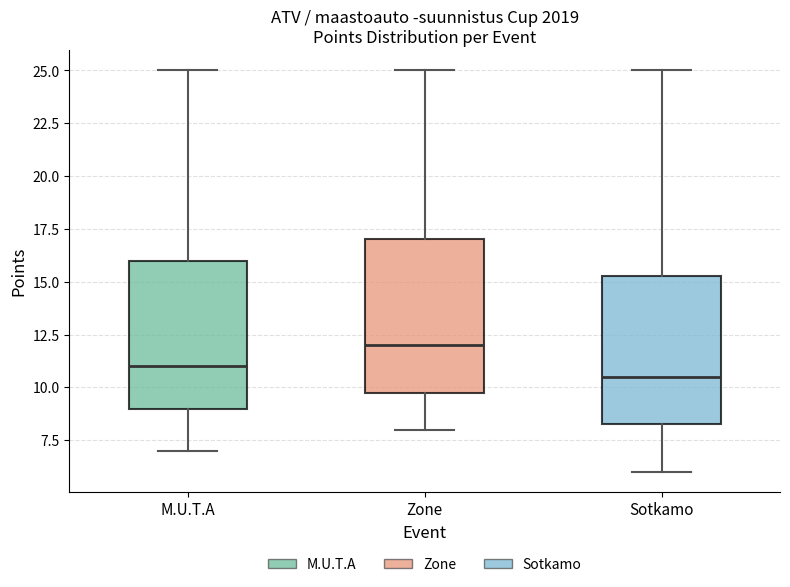

Reading left to right, read every box against the y-axis: the position of its median line, the range the box covers, and the ends of its whiskers. The values are not printed on the chart, so give them approximately, as read against the axis.

M.U.T.A: median 11.0, box 9.0 to 16.0, whiskers 7.0 to 25.0
Zone: median 12.0, box 10.0 to 17.0, whiskers 8.0 to 25.0
Sotkamo: median 10.5, box 8.5 to 15.5, whiskers 6.0 to 25.0